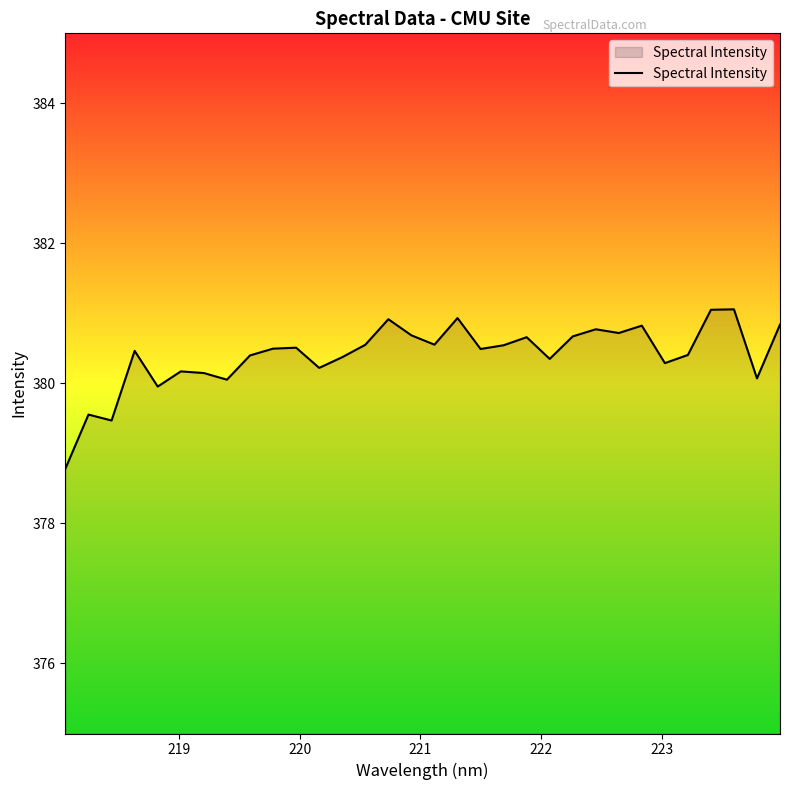

What is the average value?

380.4